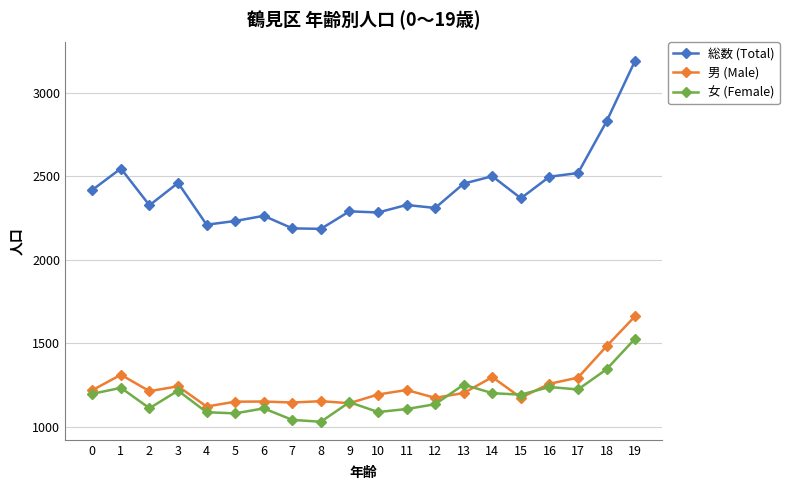

Which series changed the most between 2 and 19?

総数 (Total)